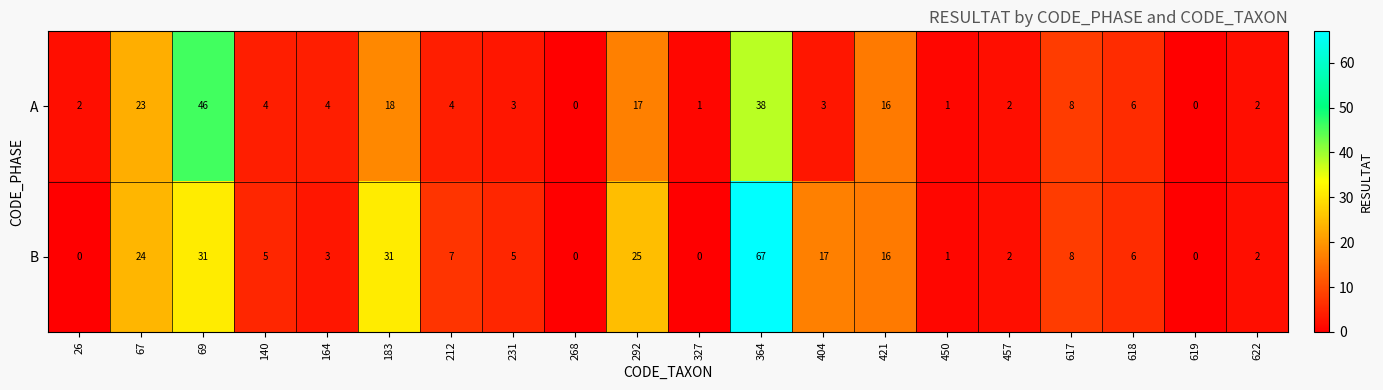

Is it true that A equals 27 at 69?

False